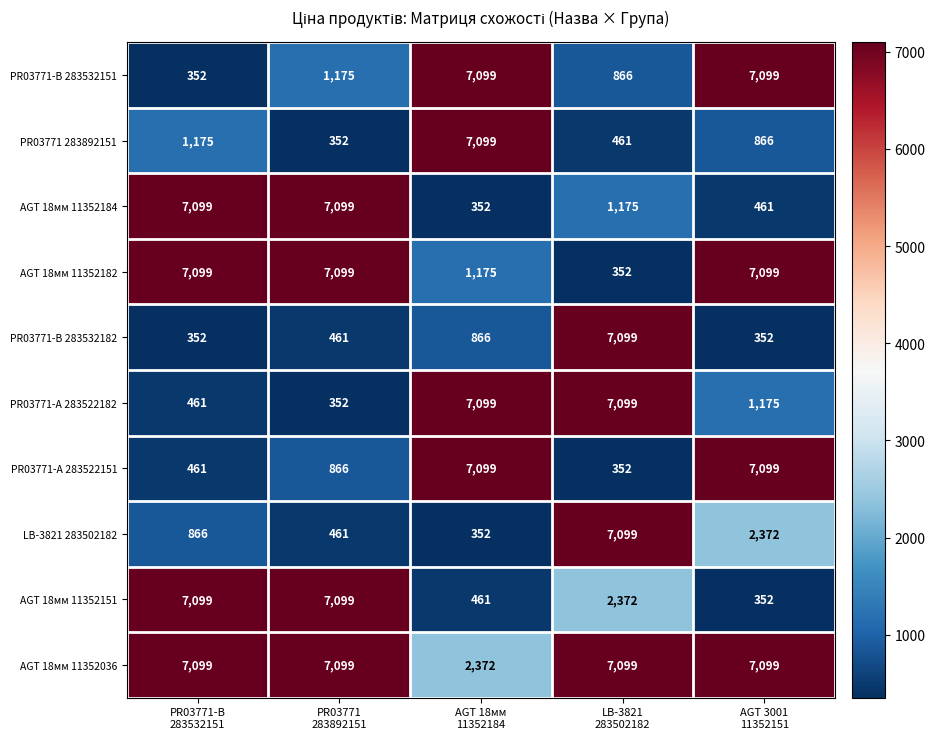

What is the difference between the highest and lowest values at AGT 3001
11352151?

6747